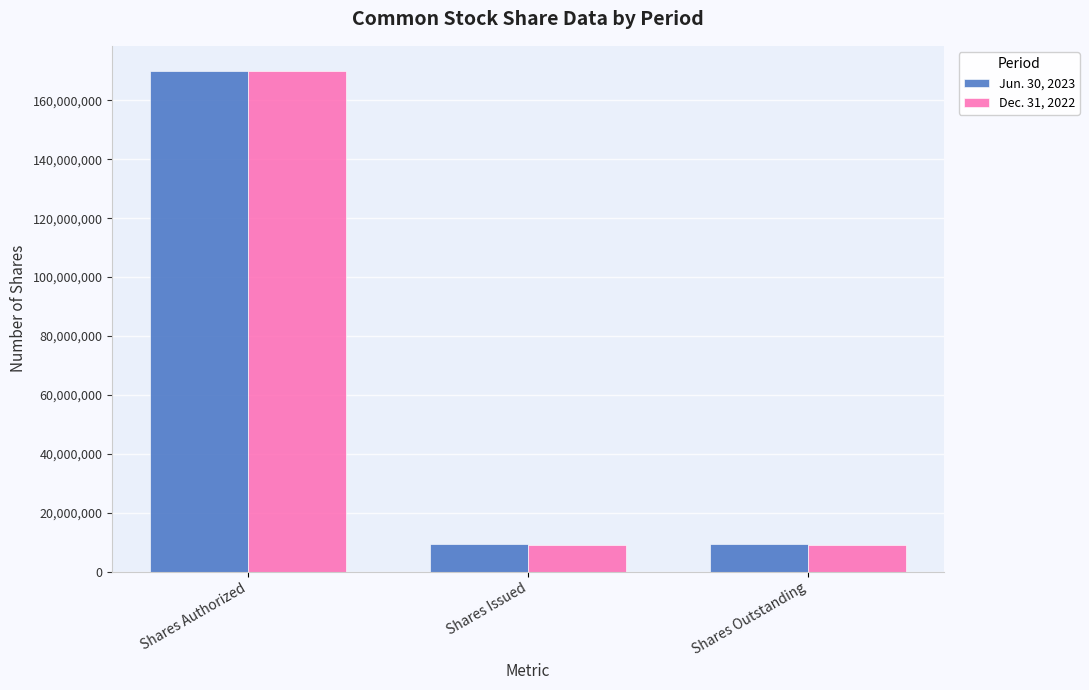

What is the value of the Jun. 30, 2023 bar at the 2nd from the left?

9262853